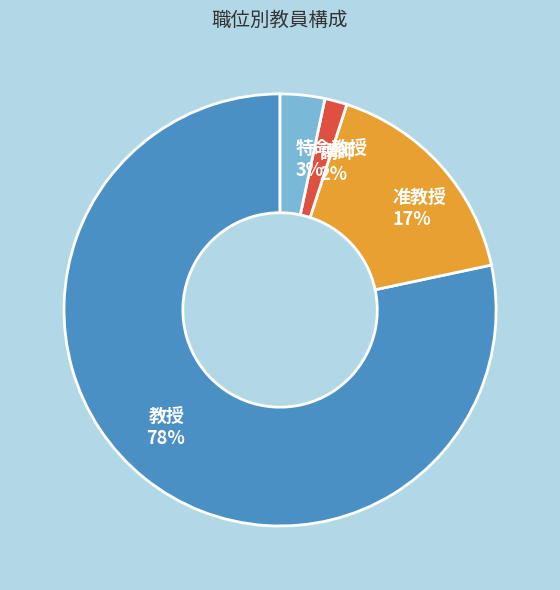

Rank the categories by value from lowest to highest.

講師, 特命教授, 准教授, 教授